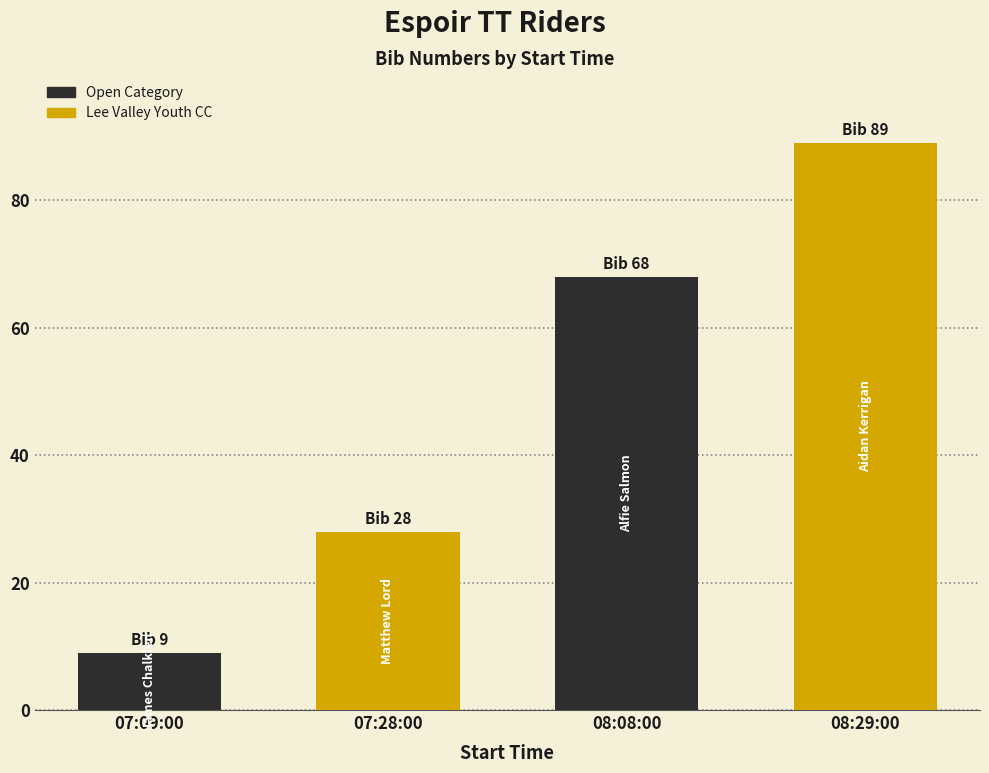

What is the label of the 4th bar from the right?

07:09:00